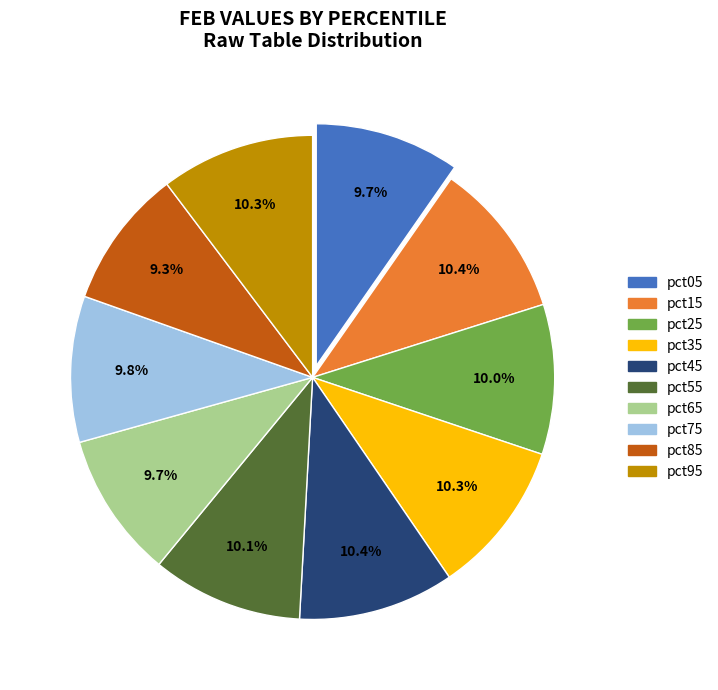

True or false: pct95 accounts for 16% of the total.

False